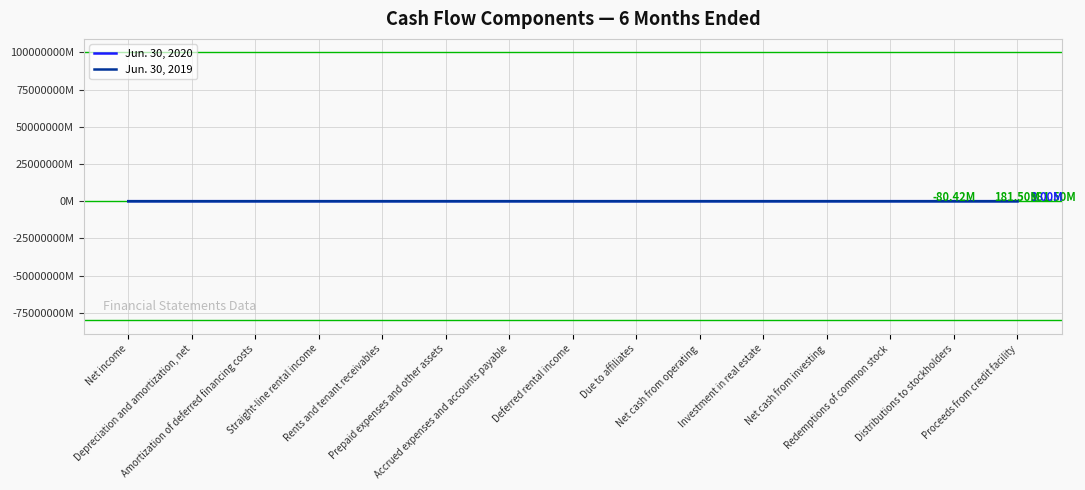

Does the chart have visible grid lines?

Yes